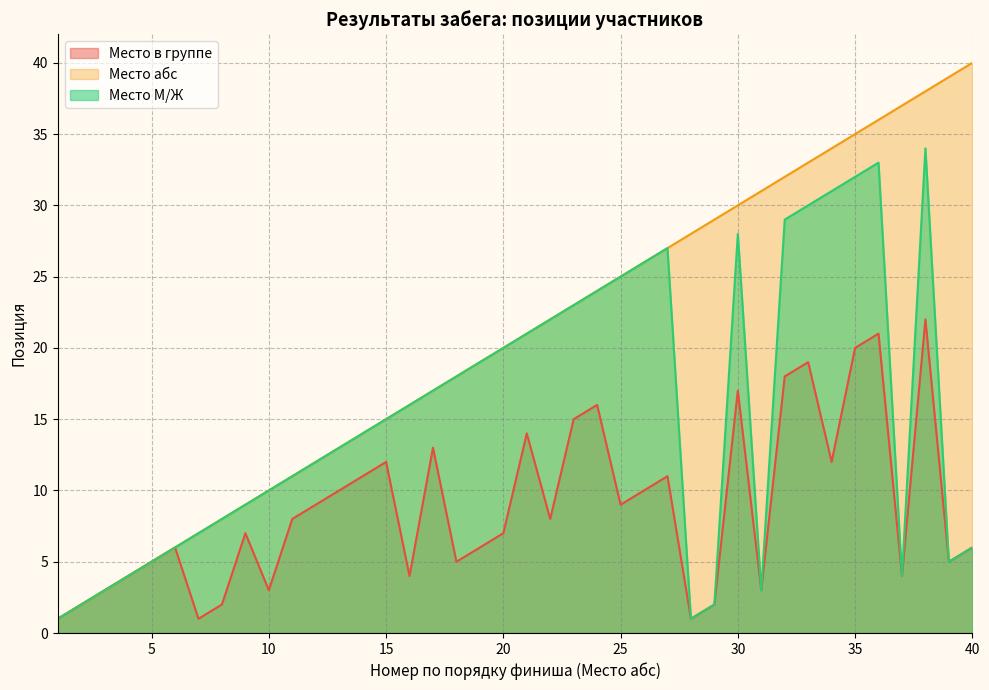

What is the difference between the maximum and second lowest values in the Место М/Ж series?

33